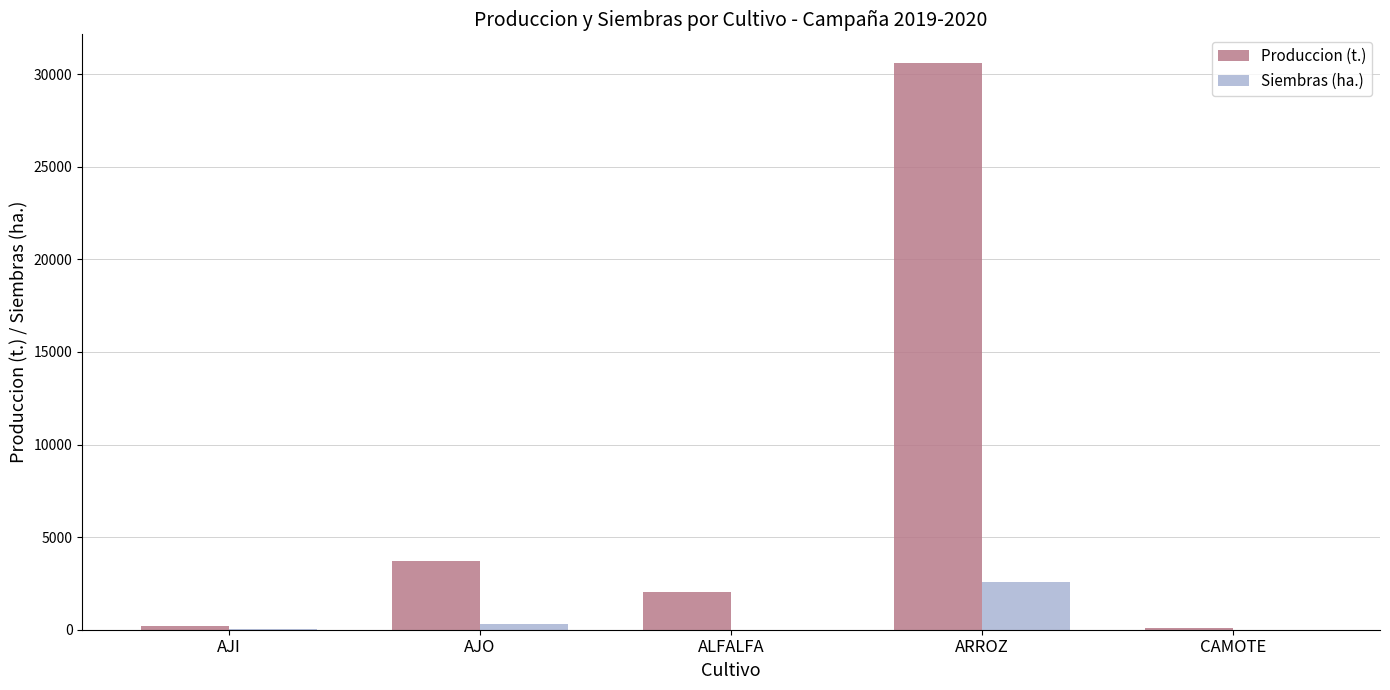

What is the average value of the Siembras (ha.) series?

588.2